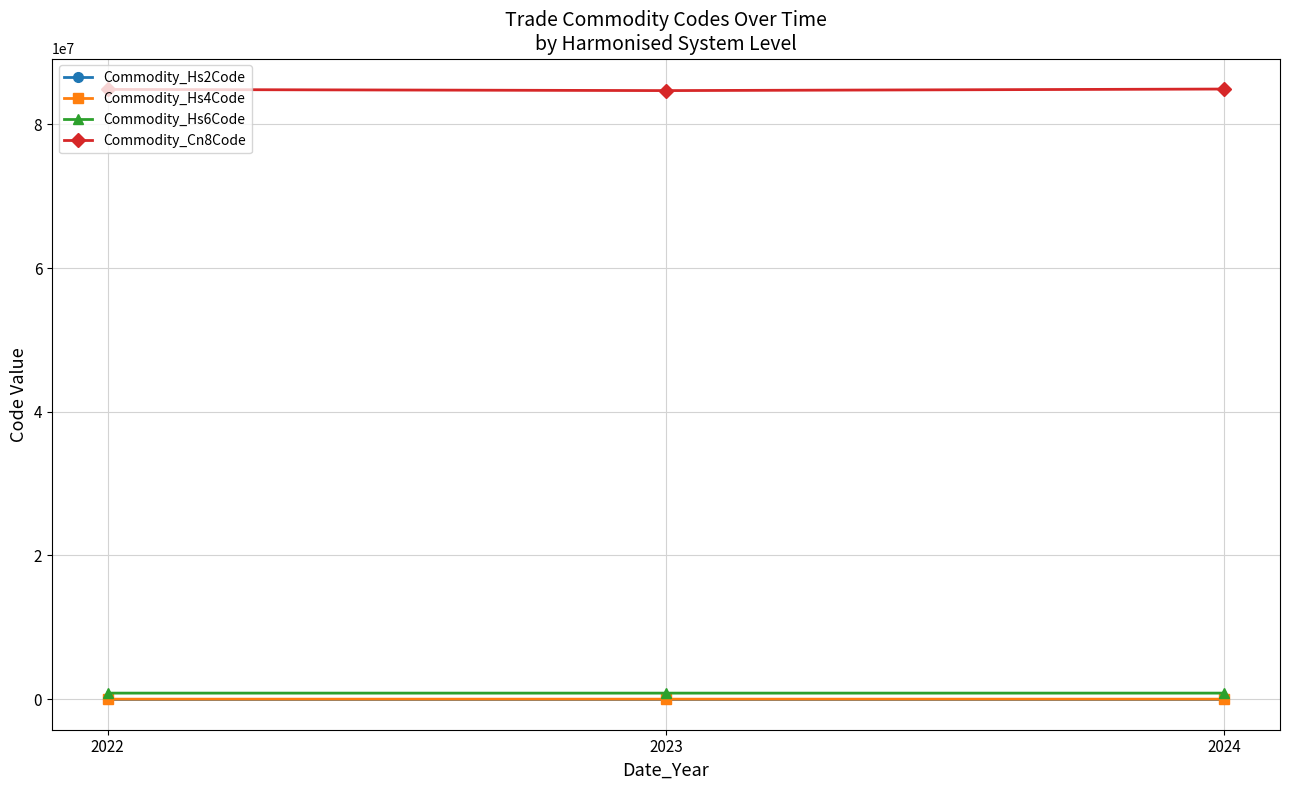

At how many categories does at least one series exceed 81825718?

3